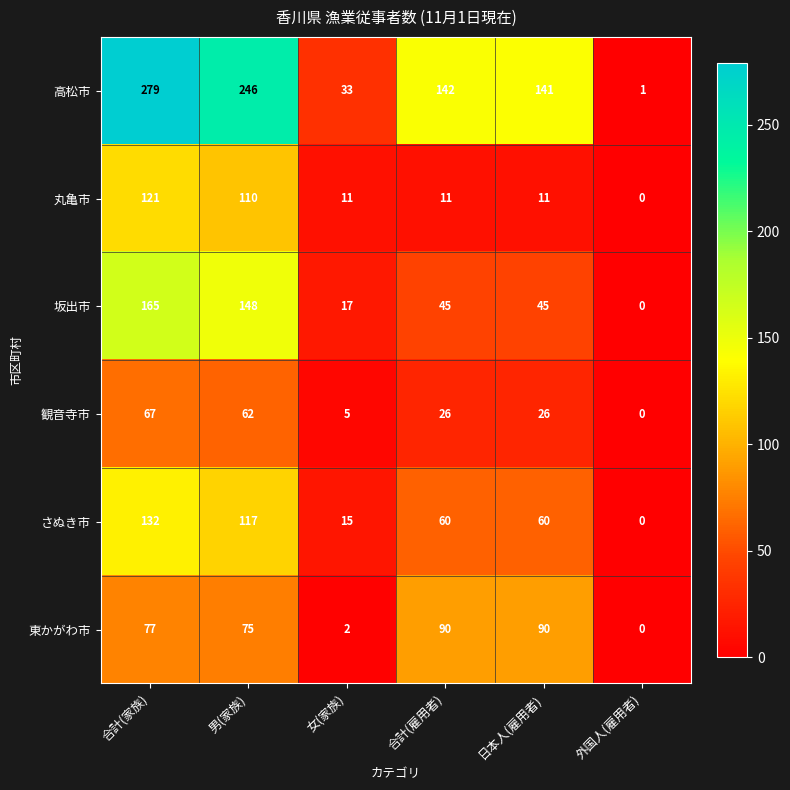

At which label is 東かがわ市 closest to 45?

男(家族)